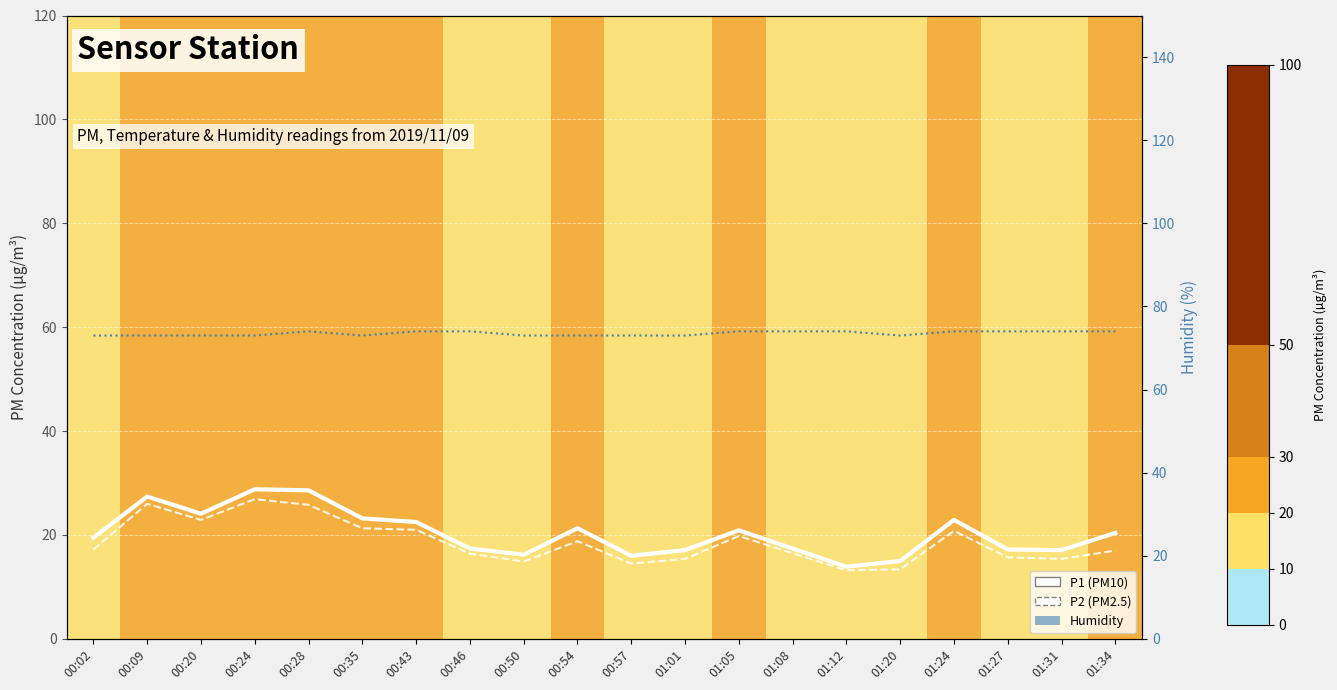

Rank the series by their maximum value, from highest to lowest.

Humidity, P1 (PM10), P2 (PM2.5)